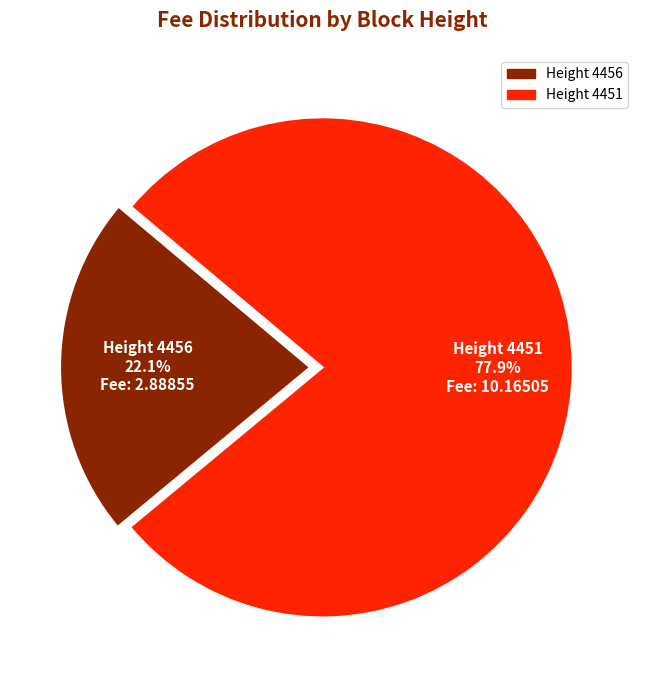

Is there any slice that represents more than half of the pie?

Yes